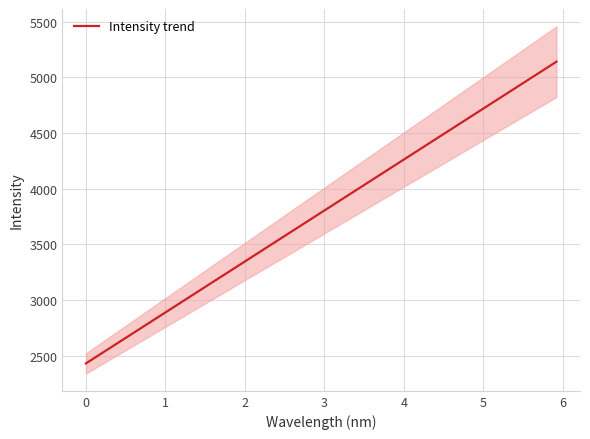

What is the greatest value displayed?

5140.0